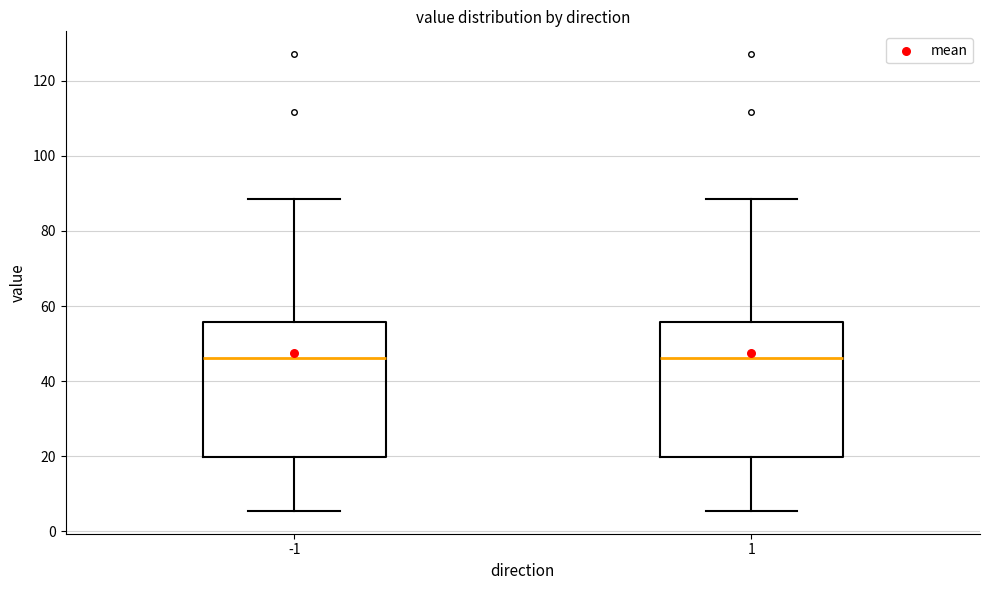

Reading left to right, read every box against the y-axis: the position of its median line, the range the box covers, and the ends of its whiskers. The values are not printed on the chart, so give them approximately, as read against the axis.

-1: median 46, box 20 to 56, whiskers 6 to 88
1: median 46, box 20 to 56, whiskers 6 to 88